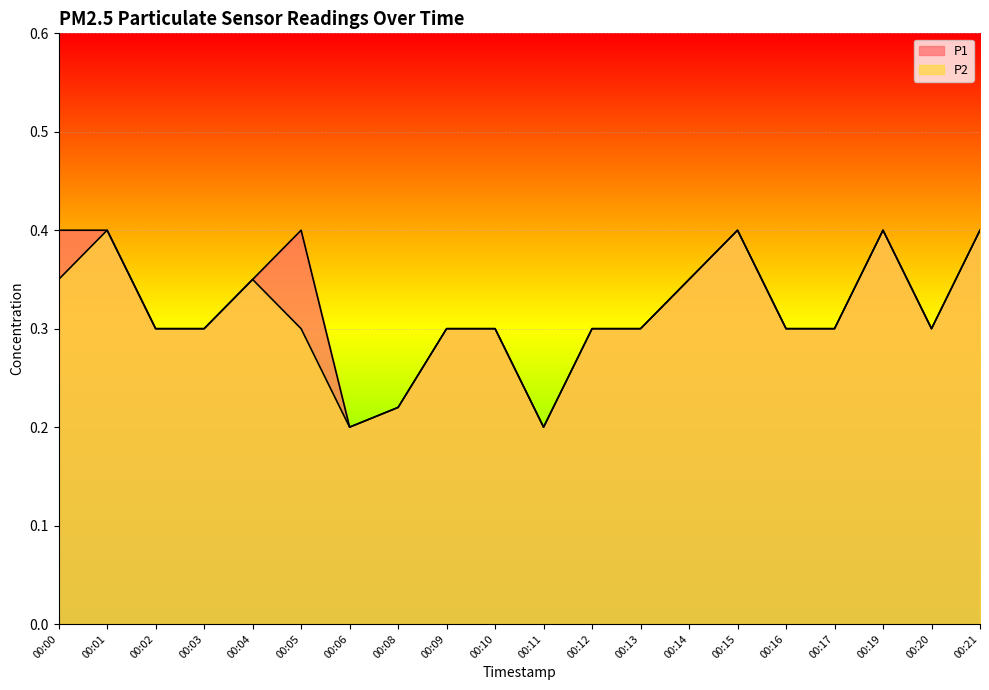

At which category does the chart reach its minimum across all series?

00:06